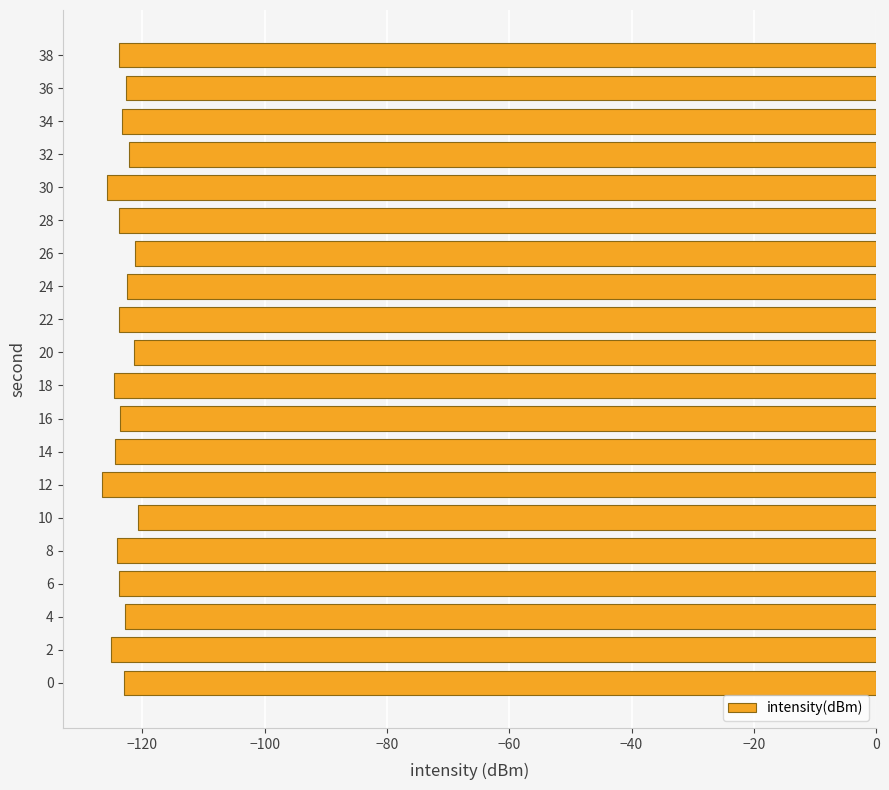

The chart shows a value of -181.7 at 0. True or false?

False